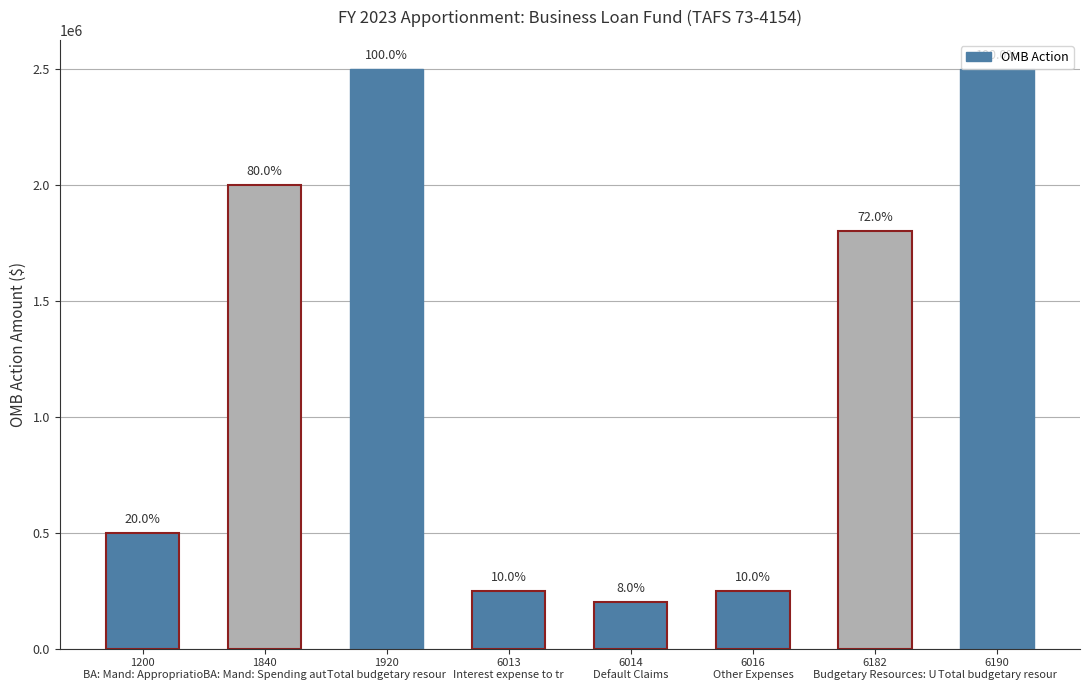

List the labels in order of value, largest first.

1920
Total budgetary resour, 6190
Total budgetary resour, 1840
BA: Mand: Spending aut, 6182
Budgetary Resources: U, 1200
BA: Mand: Appropriatio, 6013
Interest expense to tr, 6016
Other Expenses, 6014
Default Claims